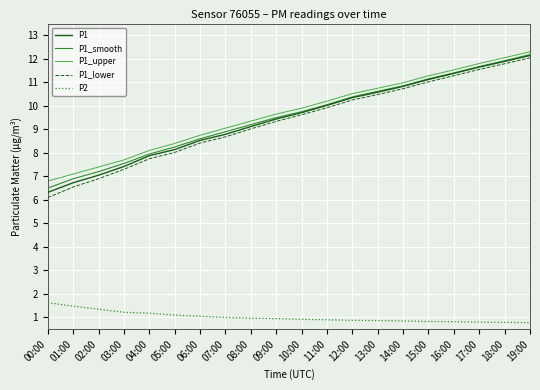

True or false: P1_upper and P1_lower intersect in this chart.

False